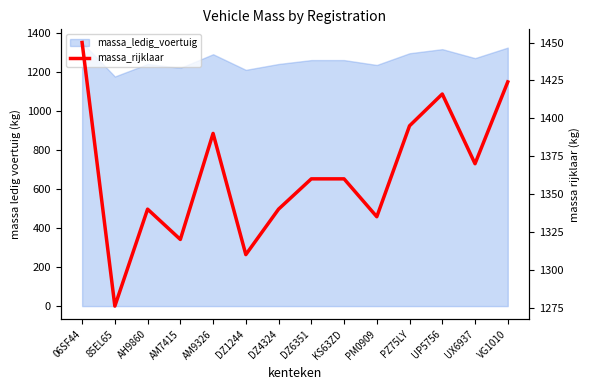

True or false: the data shows 1450 at 06SF44.

True